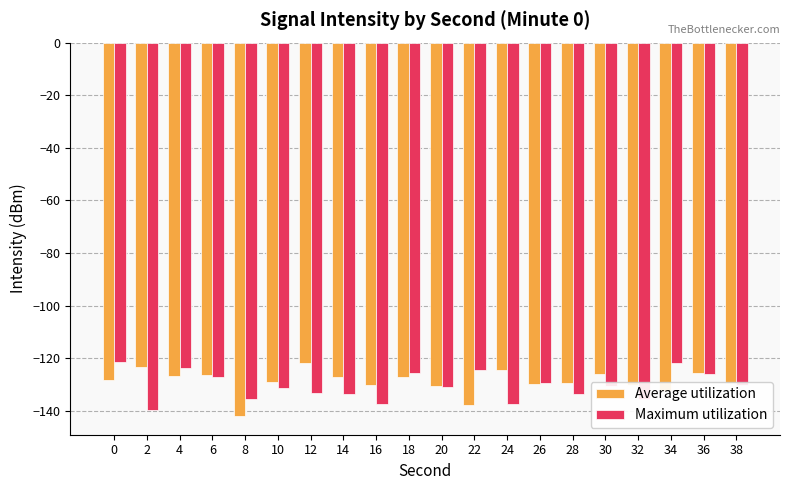

What is the spread (max minus min) of values at 22?

13.5